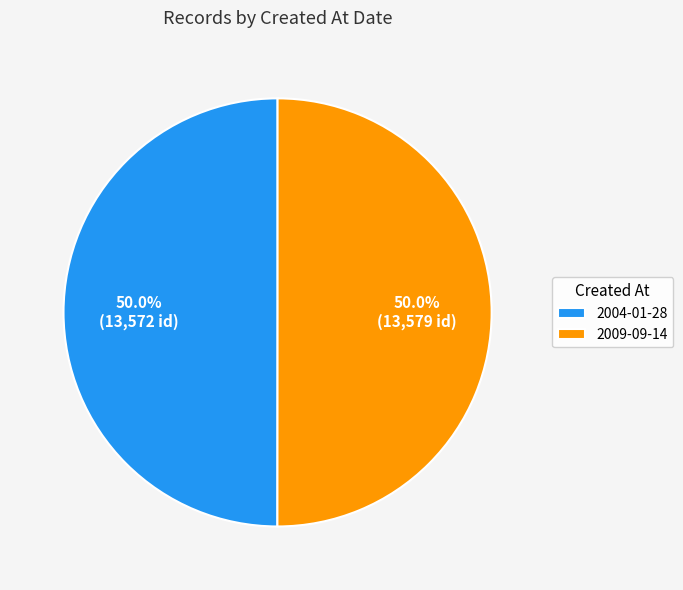

What percentage is the 2009-09-14 slice, to the nearest percent?

50%